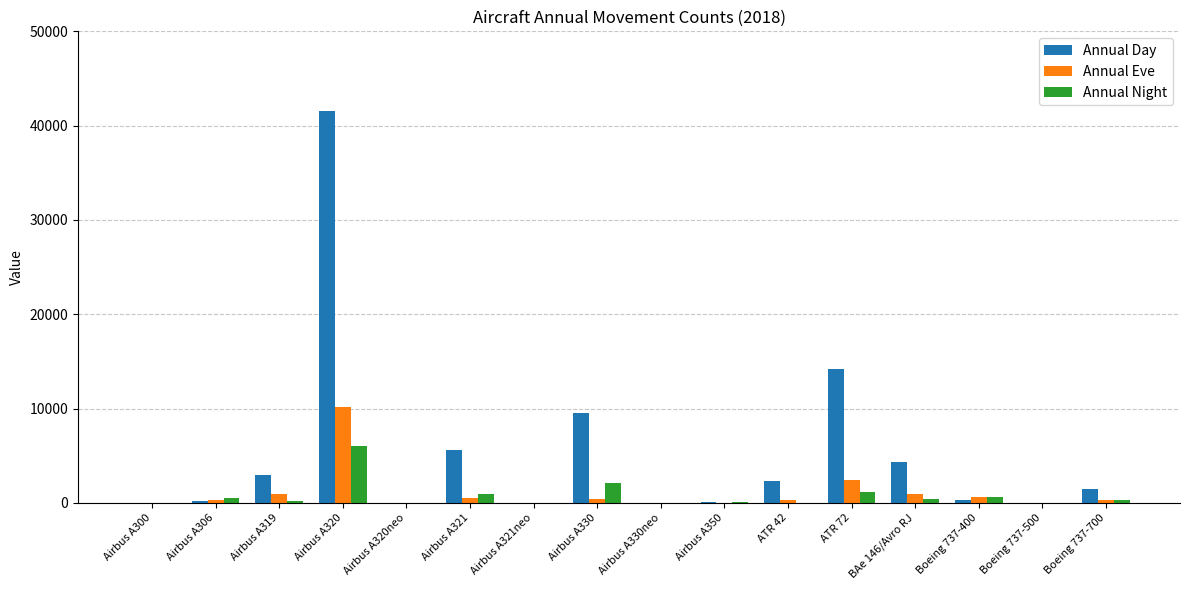

At which label is Annual Eve closest to 5078?

ATR 72